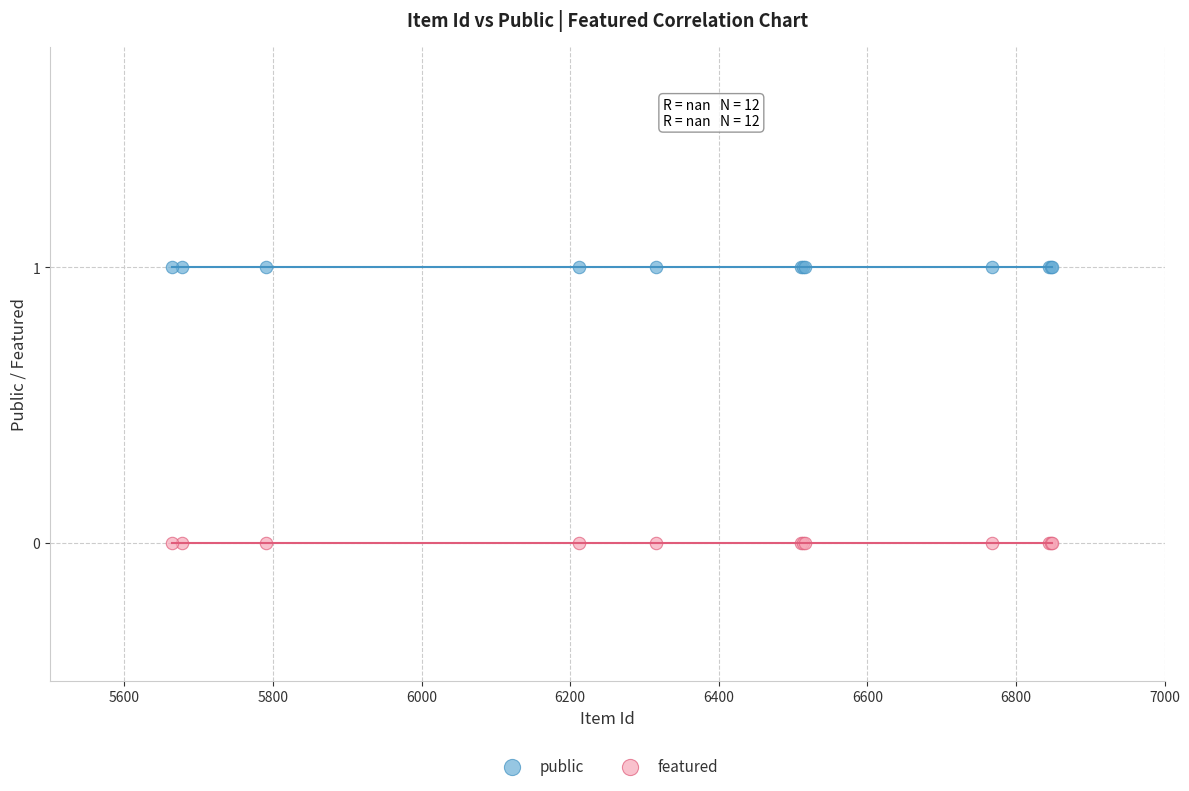

Which series contains the highest Y value?

public